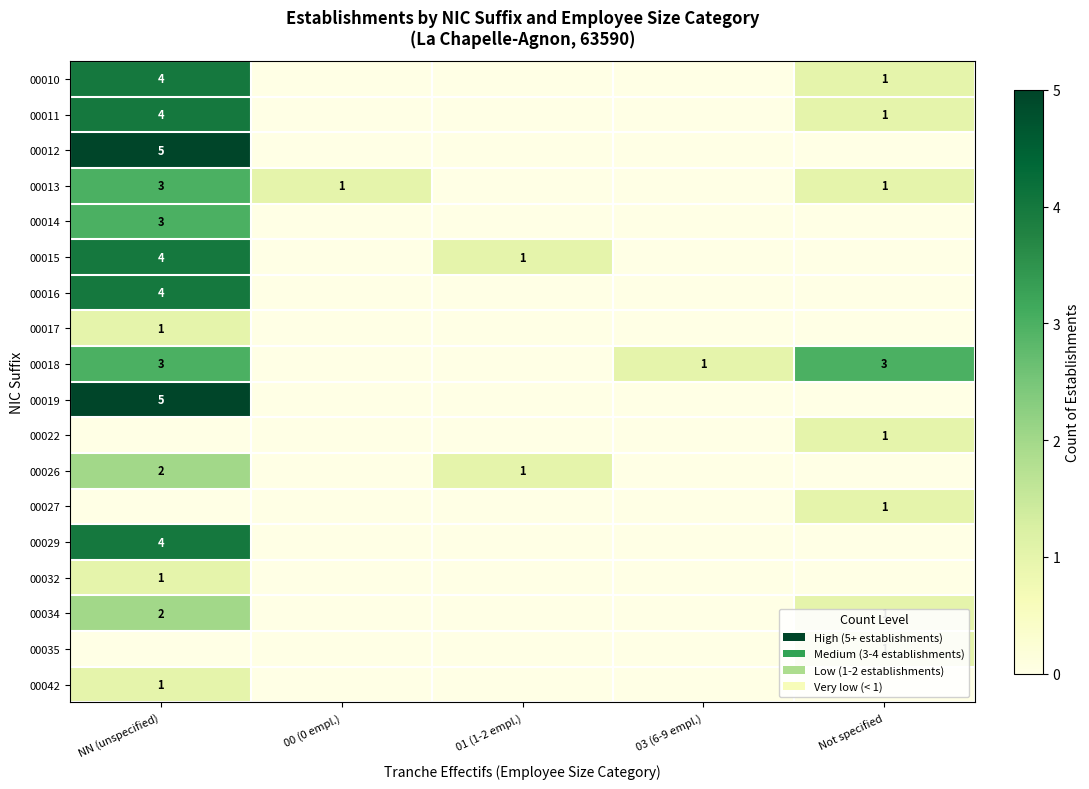

Is it true that 00017 equals 1 at NN (unspecified)?

True